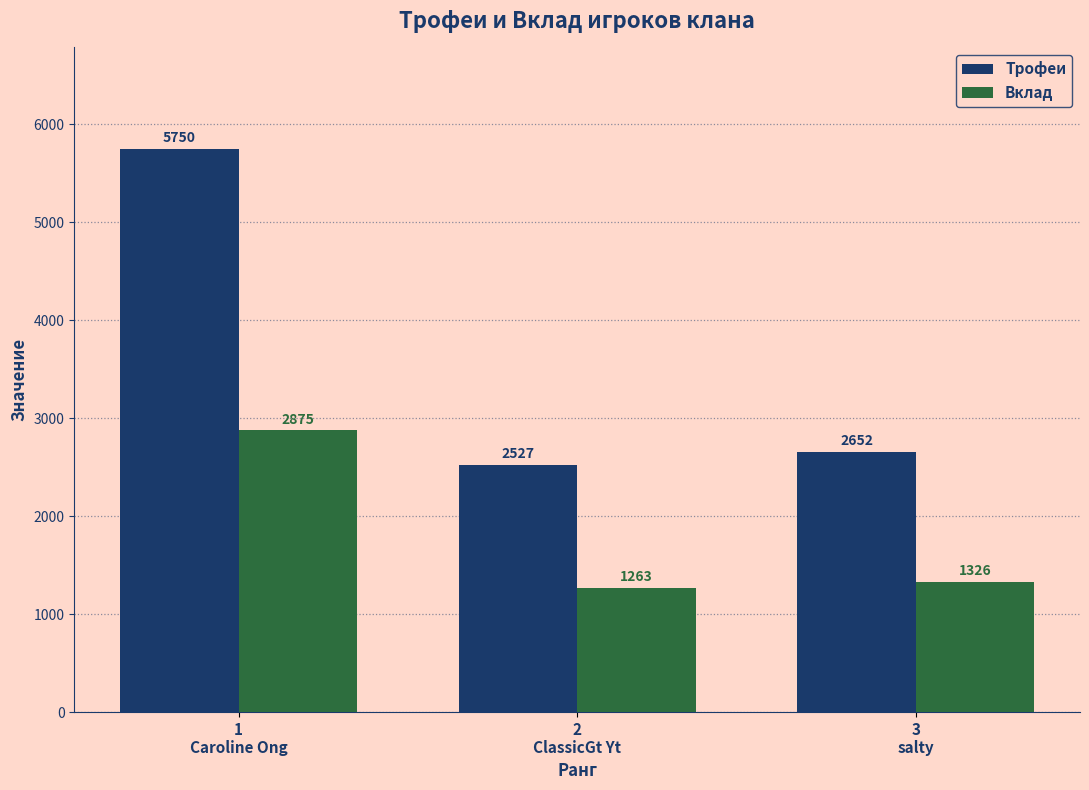

Where is Вклад nearest to the value 2069?

3
salty